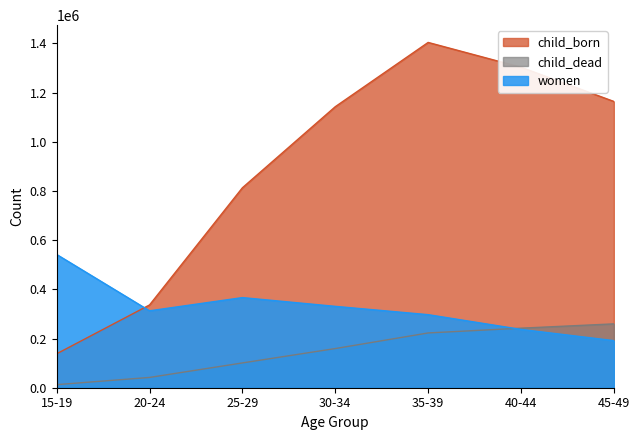

Does the chart display data point markers on the line(s)?

No